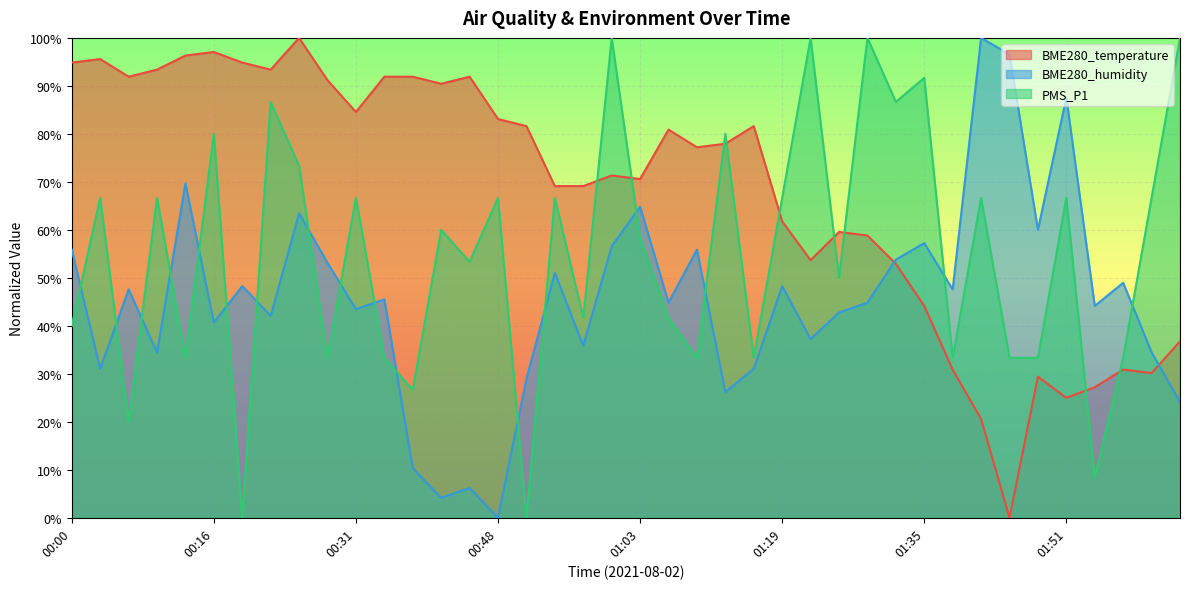

Is the value of BME280_humidity at 00:57 greater than the value of BME280_temperature at 01:19?

No